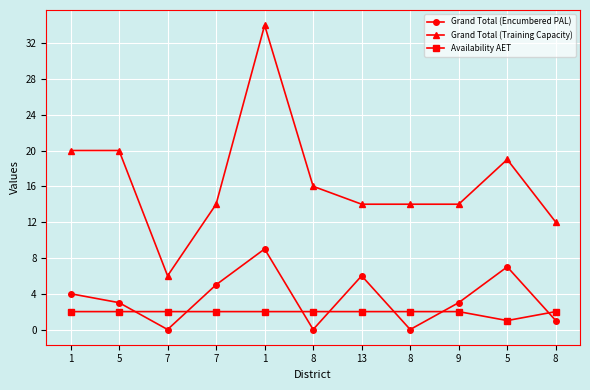

At which category is the sum across all series the highest?

1